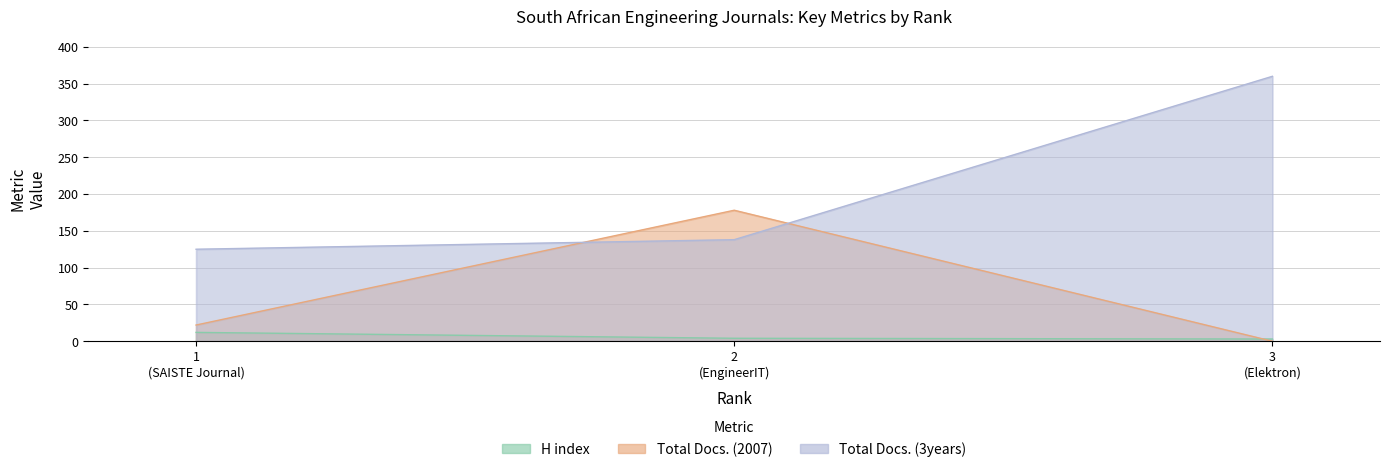

Count the H index values in the range 3 to 12.

3